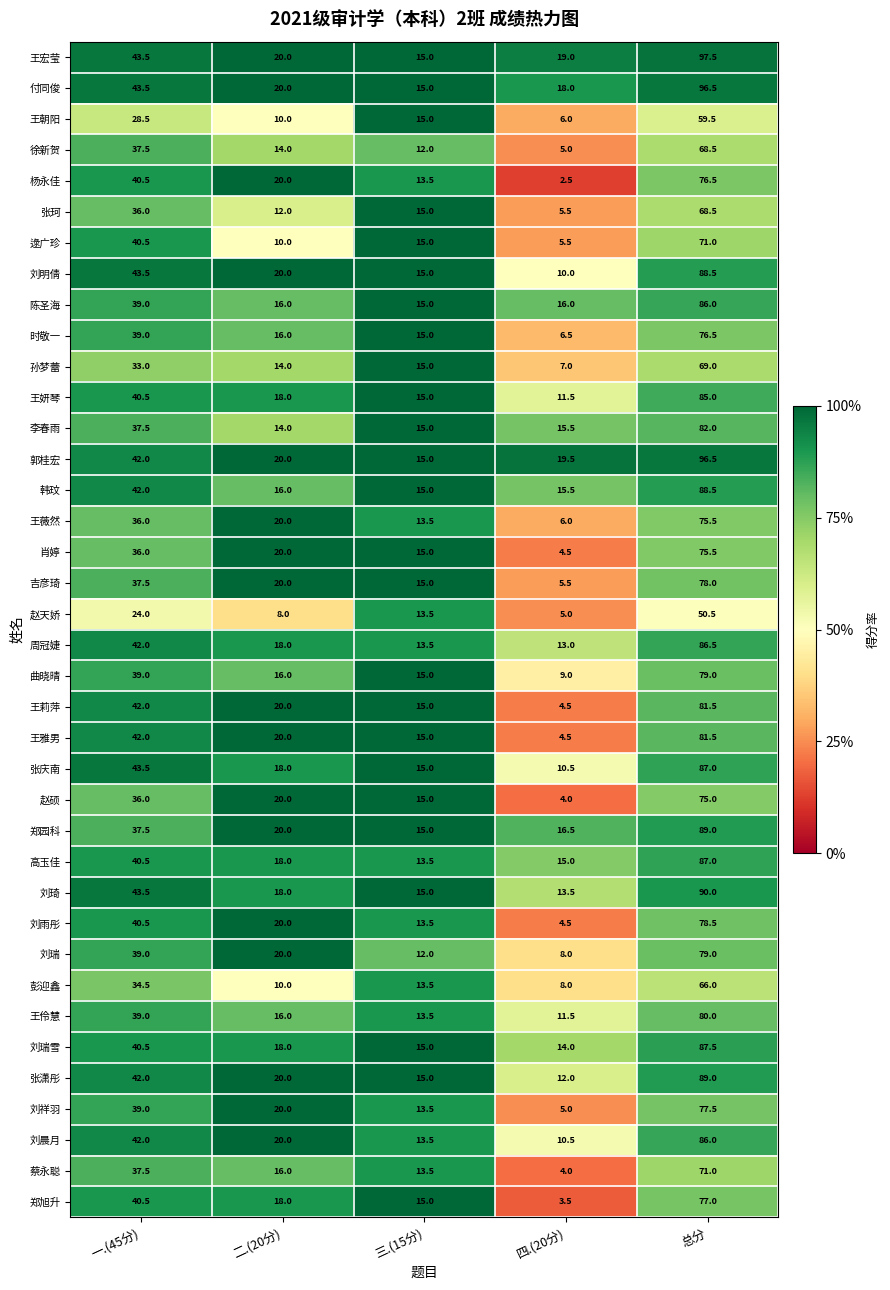

Which series has the largest total across all categories?

王宏莹